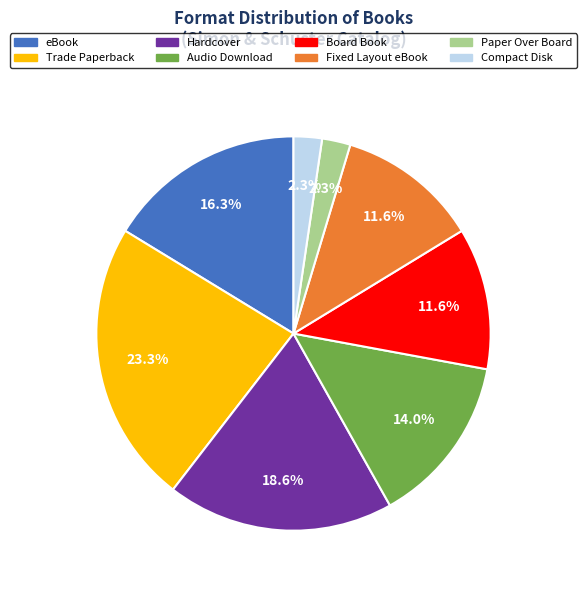

What percentage is the Fixed Layout eBook slice, to the nearest percent?

12%